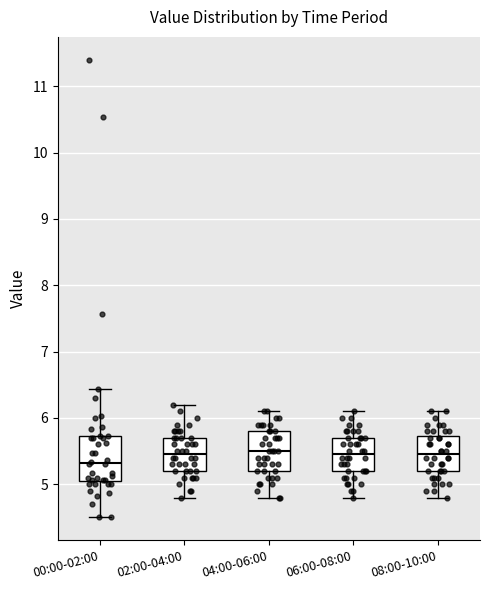

Reading left to right, read every box against the y-axis: the position of its median line, the range the box covers, and the ends of its whiskers. The values are not printed on the chart, so give them approximately, as read against the axis.

00:00-02:00: median 5.3, box 5.1 to 5.7, whiskers 4.5 to 6.4
02:00-04:00: median 5.5, box 5.2 to 5.7, whiskers 4.8 to 6.2
04:00-06:00: median 5.5, box 5.2 to 5.8, whiskers 4.8 to 6.1
06:00-08:00: median 5.5, box 5.2 to 5.7, whiskers 4.8 to 6.1
08:00-10:00: median 5.5, box 5.2 to 5.7, whiskers 4.8 to 6.1